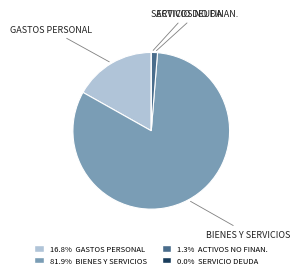

Is there a majority slice in this chart?

Yes